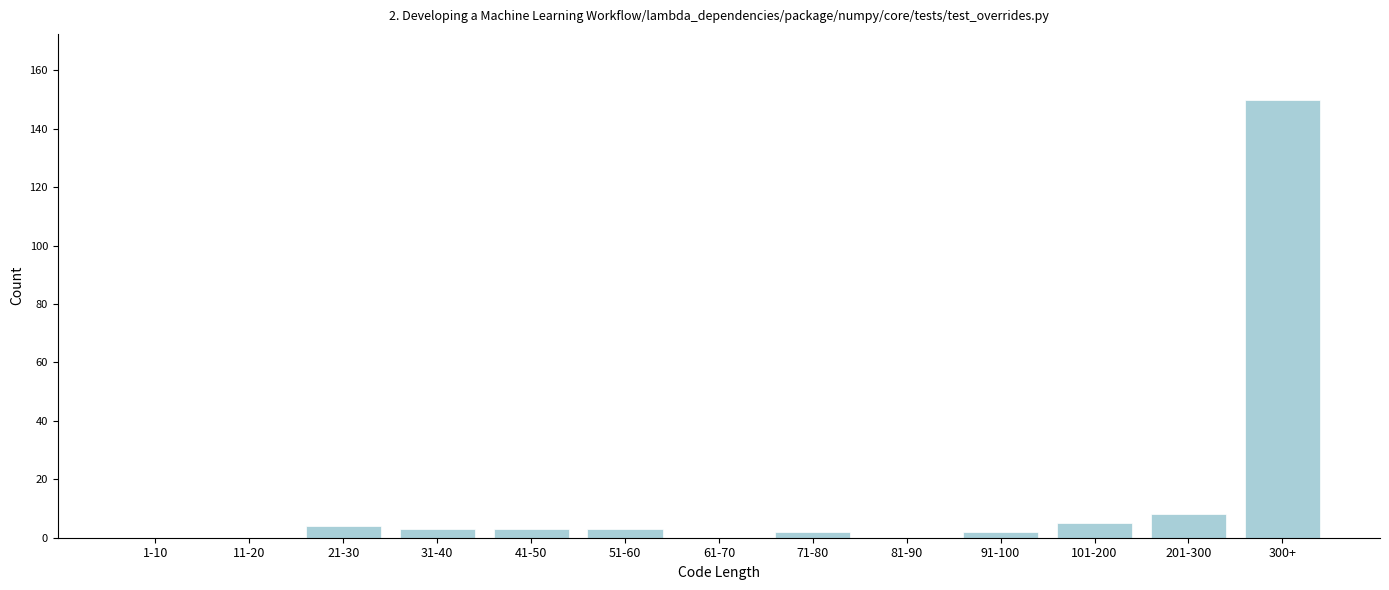

Reading left to right, extract all data points from this chart.

1-10=0	11-20=0	21-30=4	31-40=3	41-50=3	51-60=3	61-70=0	71-80=2	81-90=0	91-100=2	101-200=5	201-300=8	300+=150